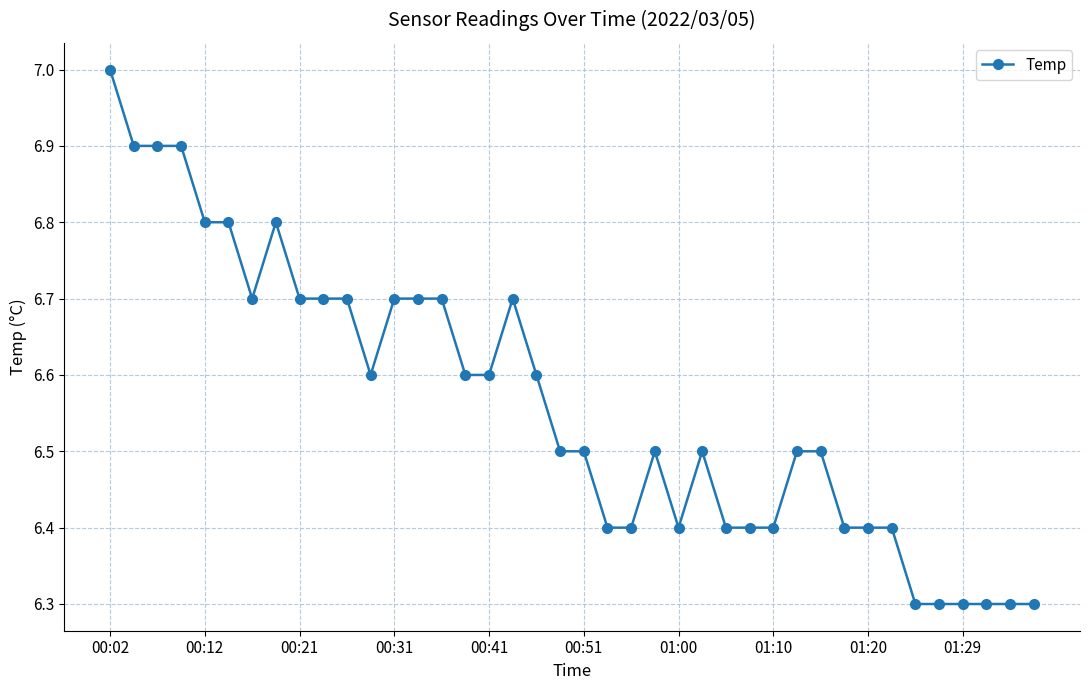

True or false: the data has more than 1 interior local peaks.

True